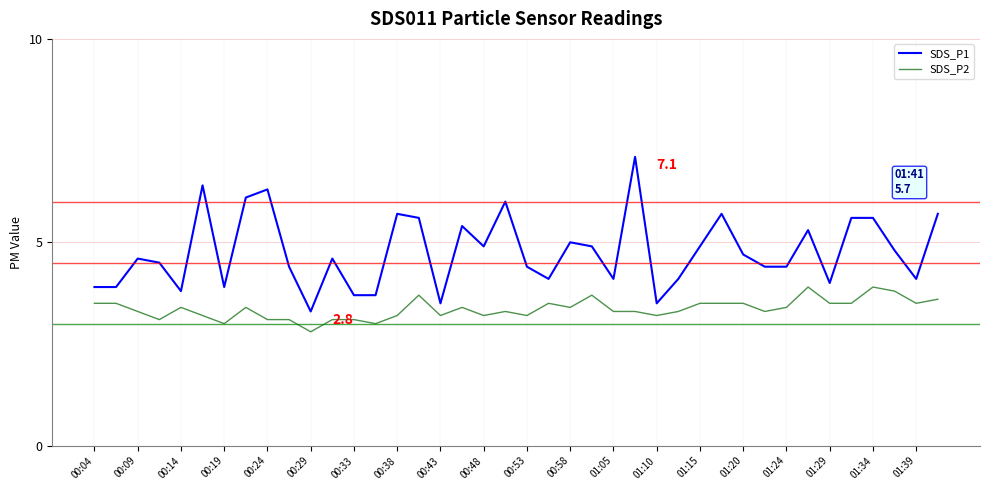

List the series in order of their peak value, highest first.

SDS_P1, SDS_P2